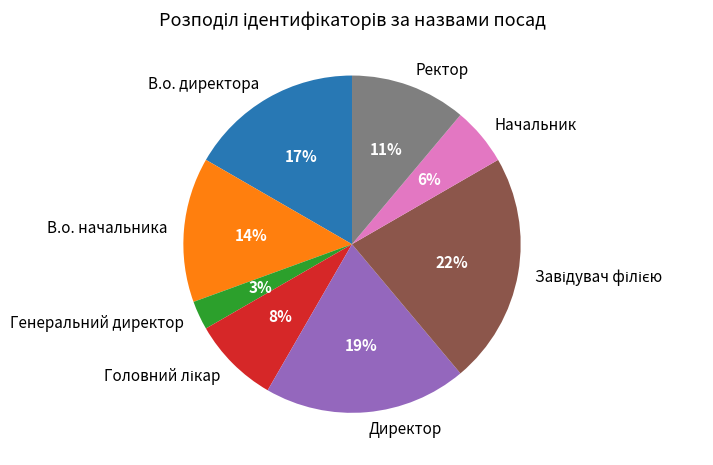

Approximately how many times larger is the value at Начальник compared to Ректор?

0.5